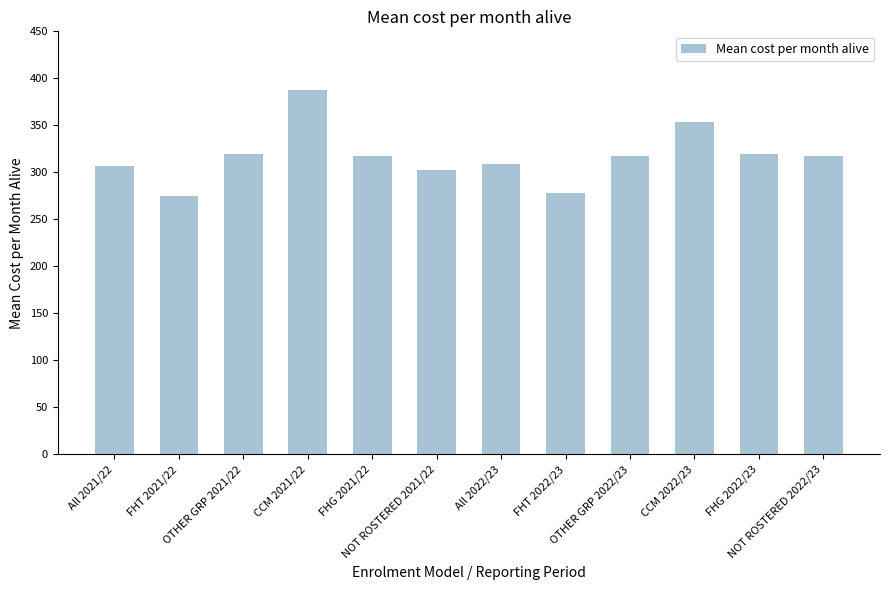

What is the value of the 8th bar from the left?

278.6